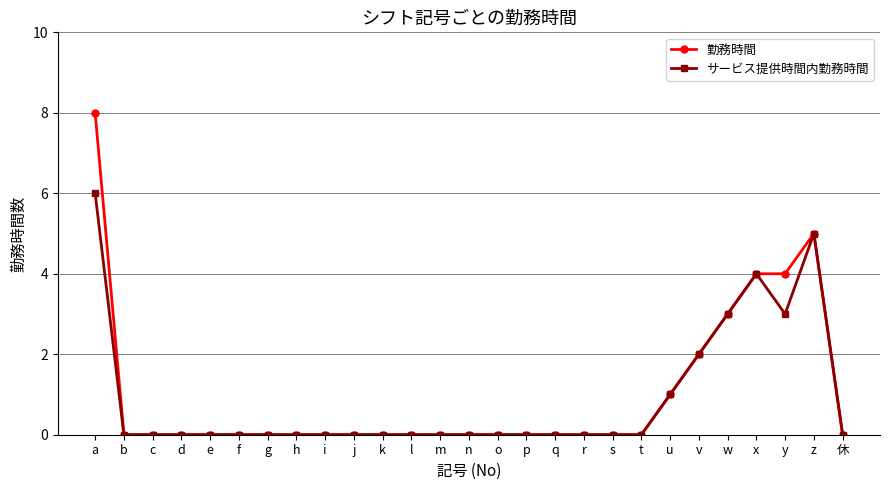

What is the label of the 24th point from the right?

d